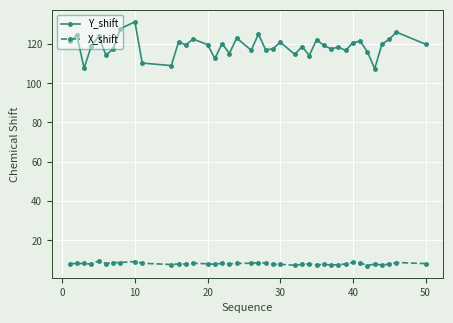

True or false: Y_shift has more than 0 interior local peaks.

True